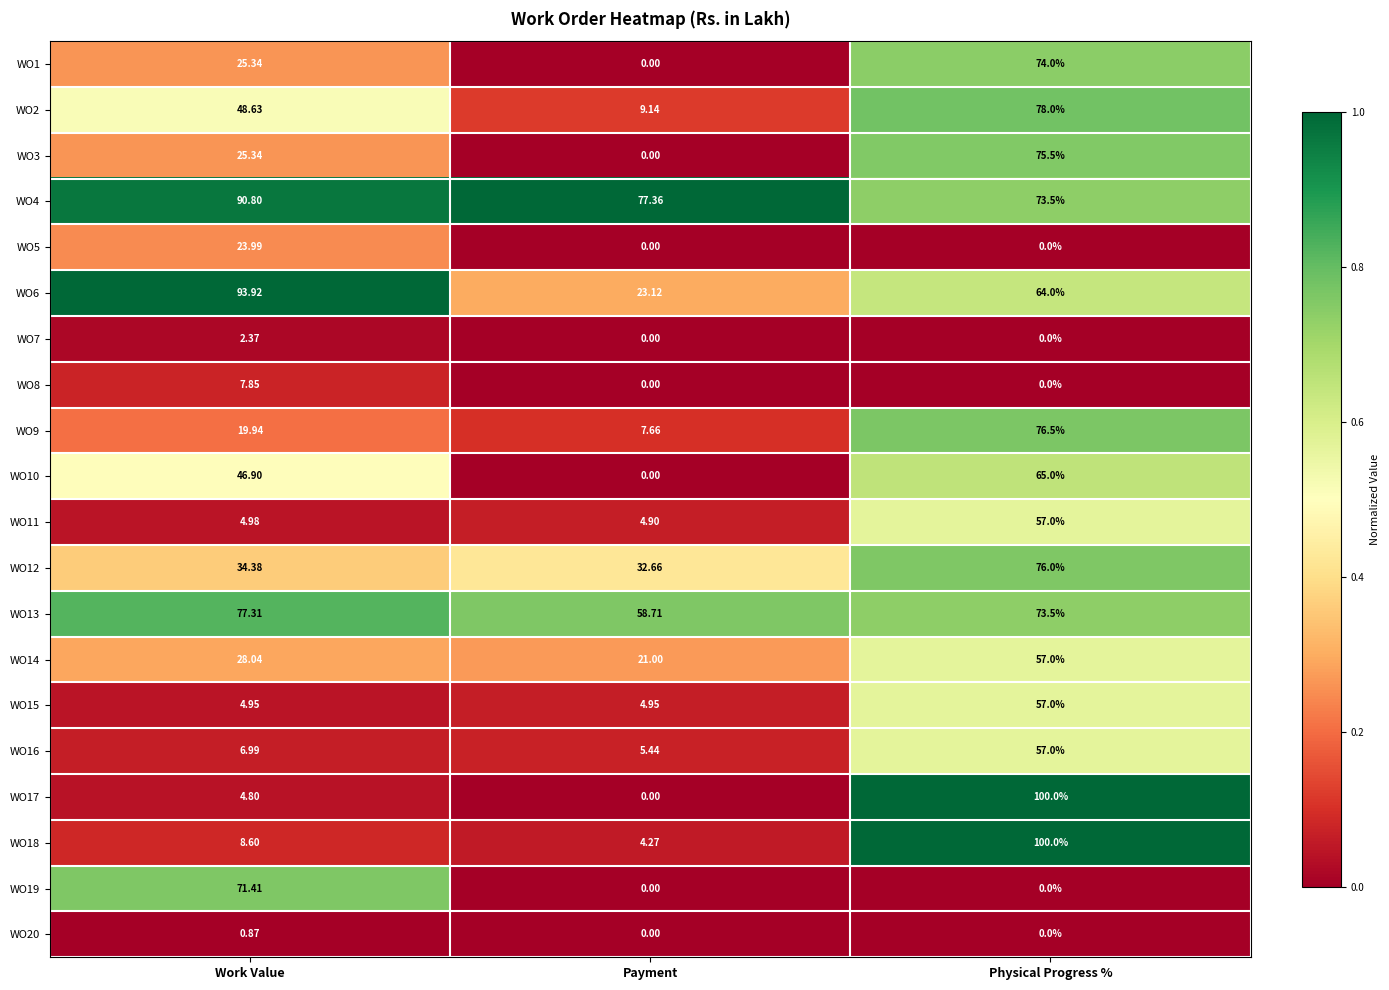

At which label does WO1 reach its minimum?

Payment